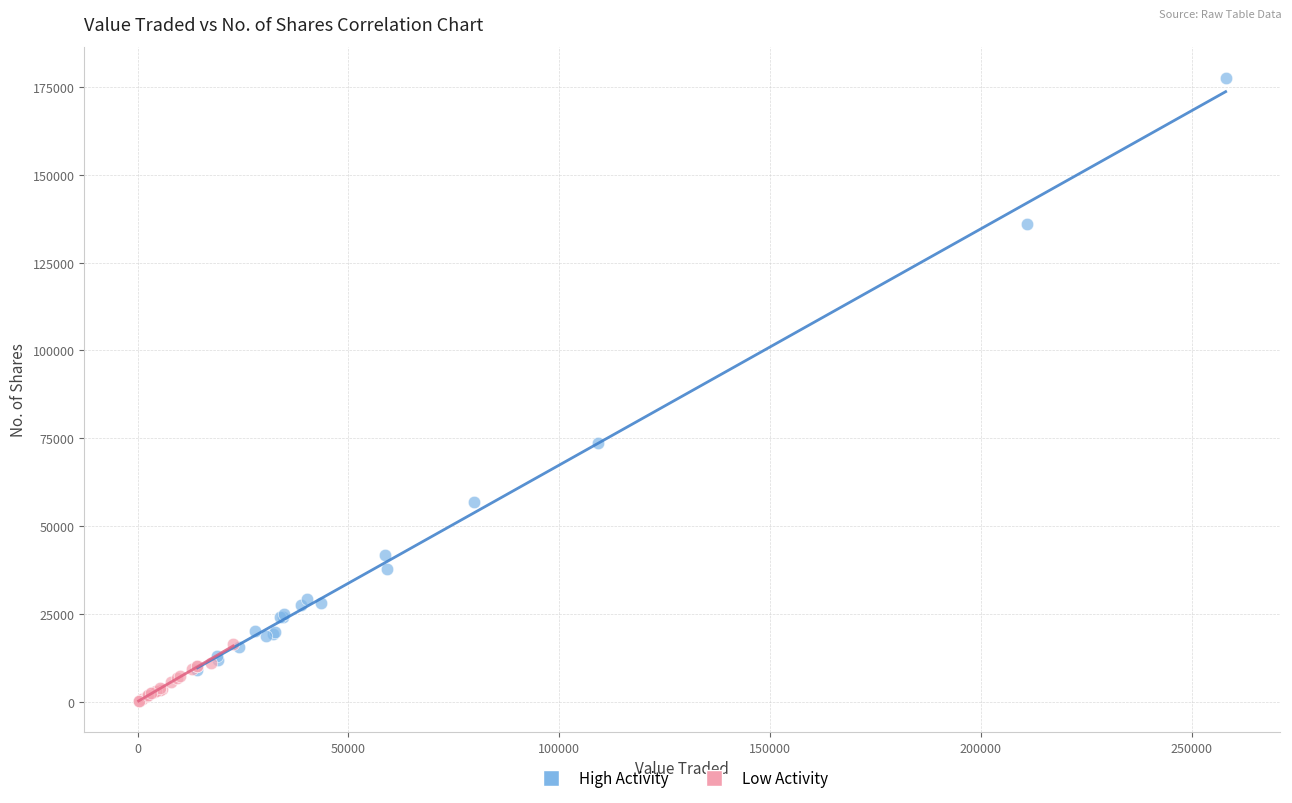

Which series has the widest spread of Y values?

High Activity